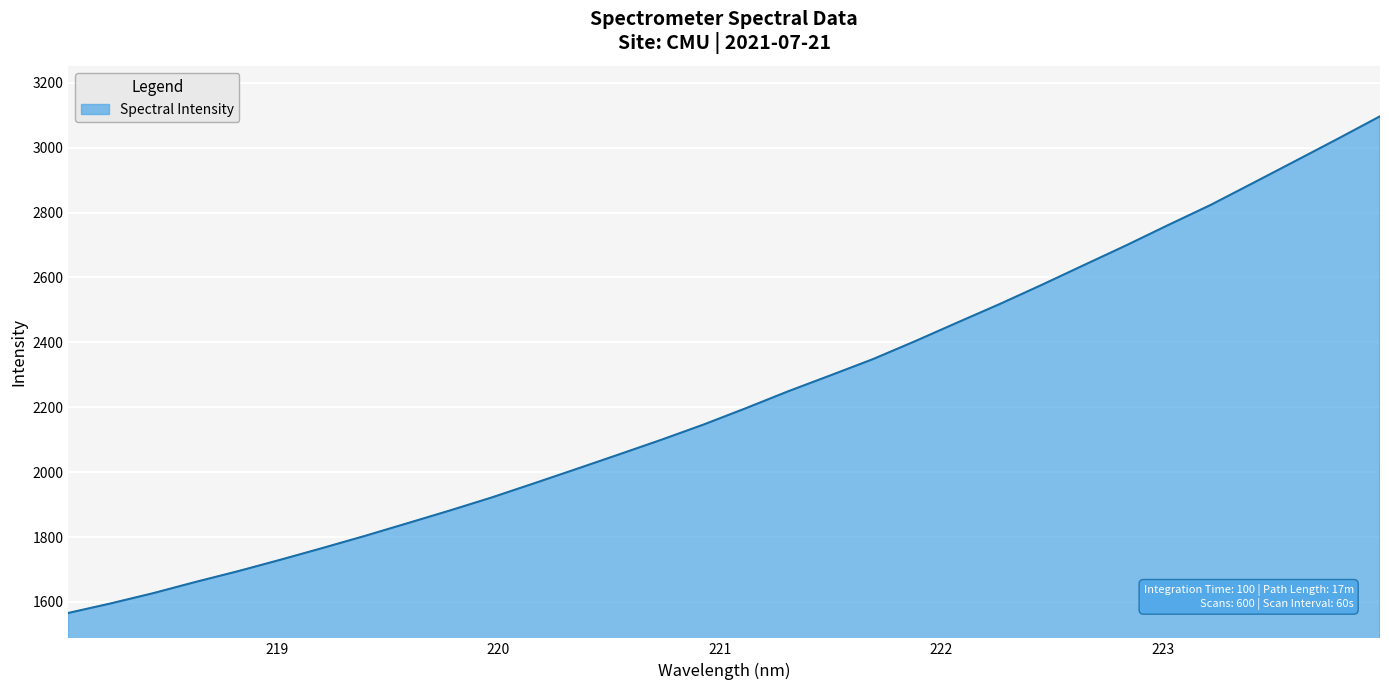

What is the greatest value displayed?

3096.6